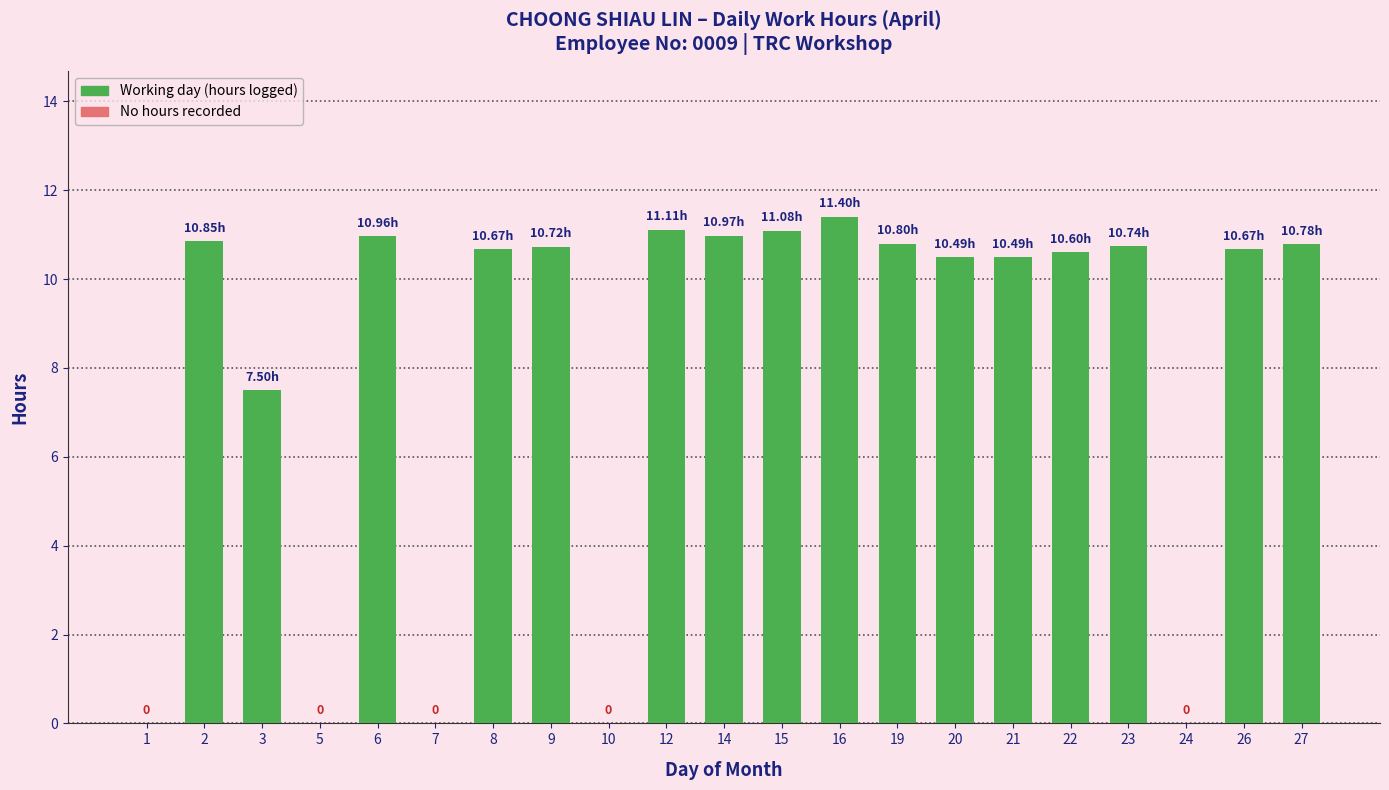

What is the ratio of the value at 23 to the value at 27?

1.0